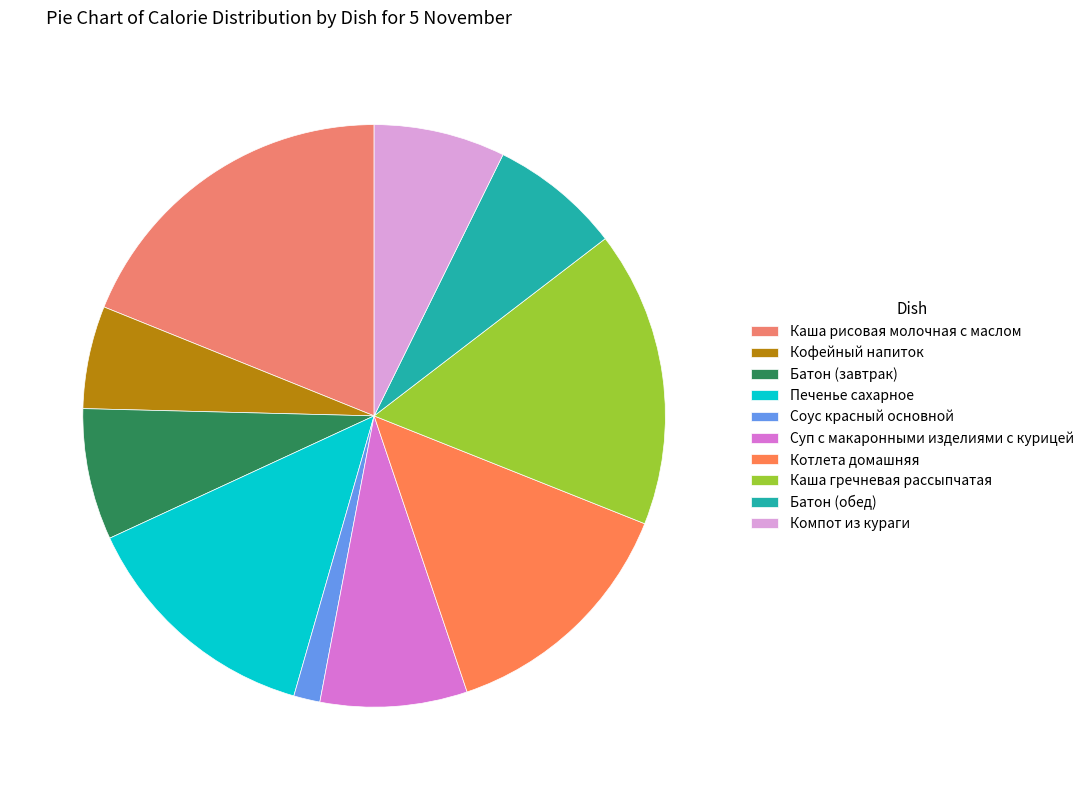

To the nearest percent, what percentage of the pie is Компот из кураги?

7%